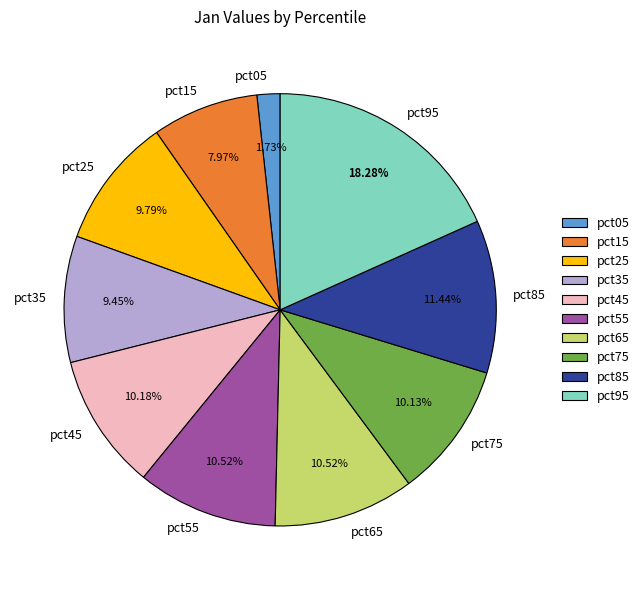

Between pct45 and pct85, which is larger?

pct85